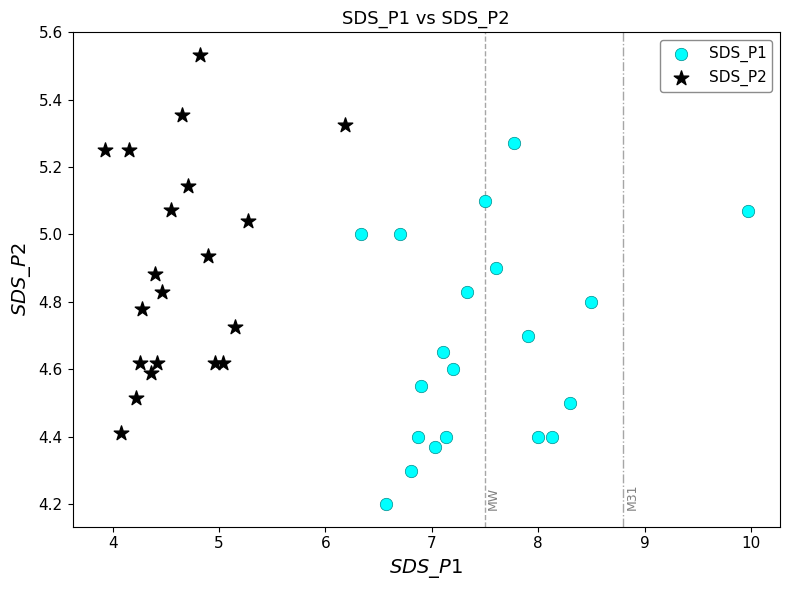

Which series contains the lowest Y value?

SDS_P1